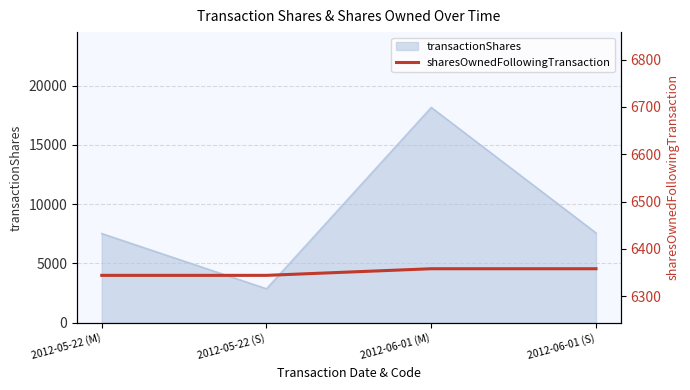

True or false: the data shows 10594 at 2012-06-01 (S).

False